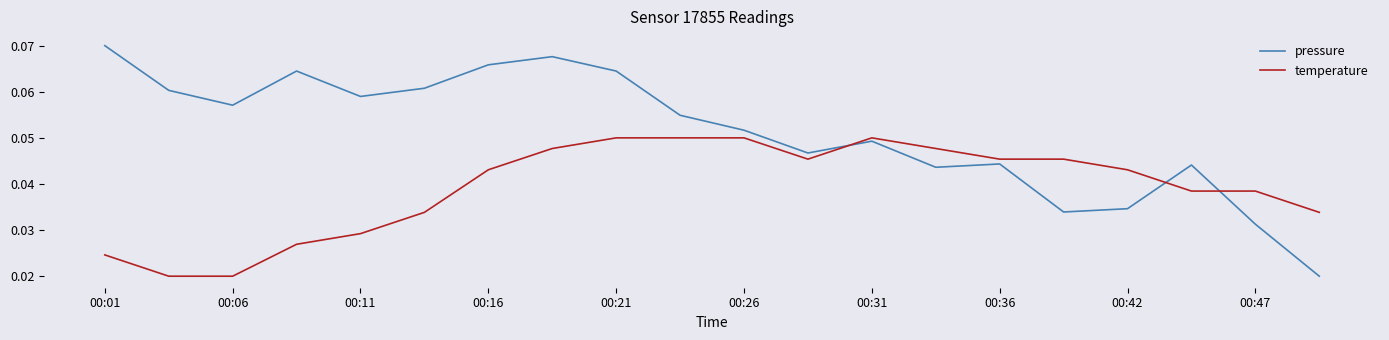

List the series in order of their peak value, lowest first.

temperature, pressure